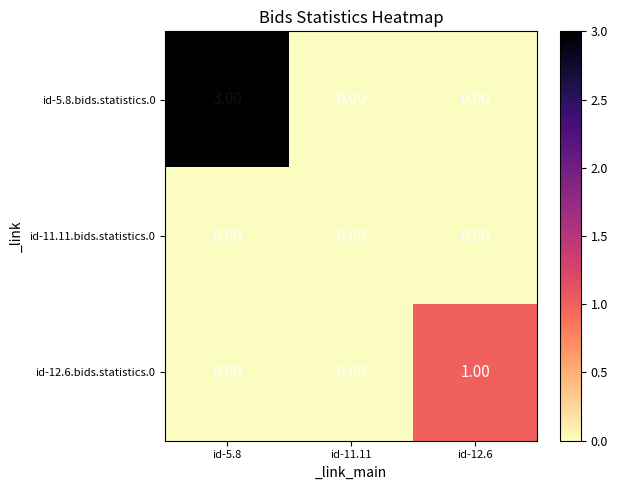

What is the total value across all series at id-5.8?

3